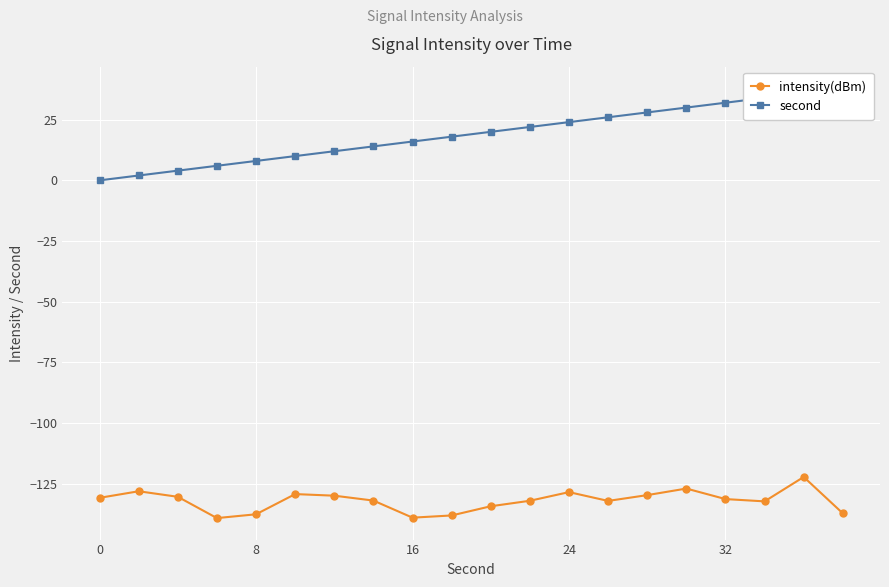

What are all the series names shown in the legend?

intensity(dBm), second